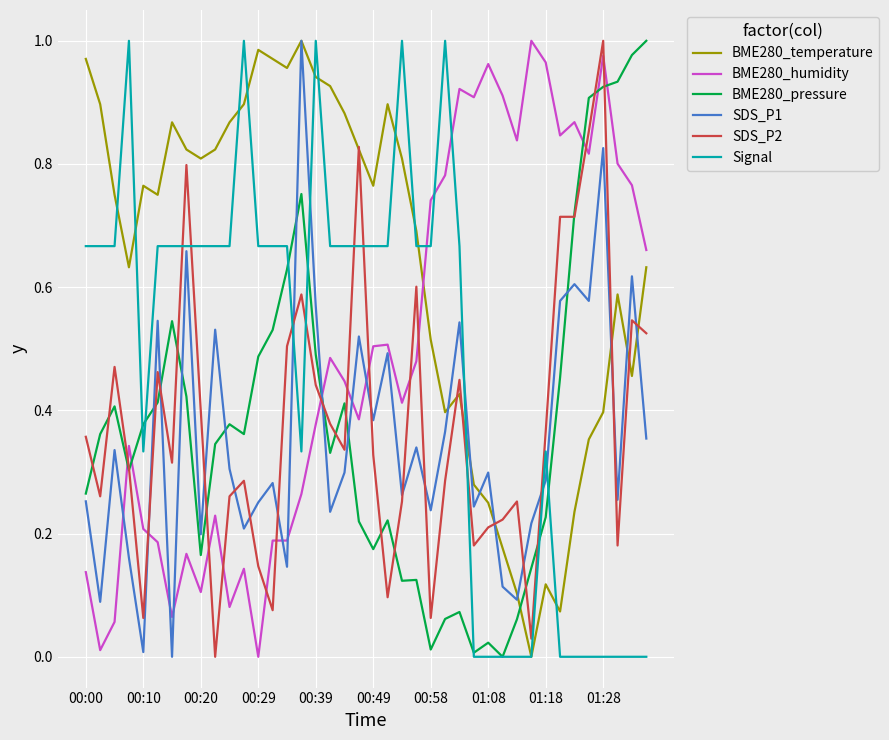

True or false: BME280_pressure and SDS_P1 cross at least once.

True